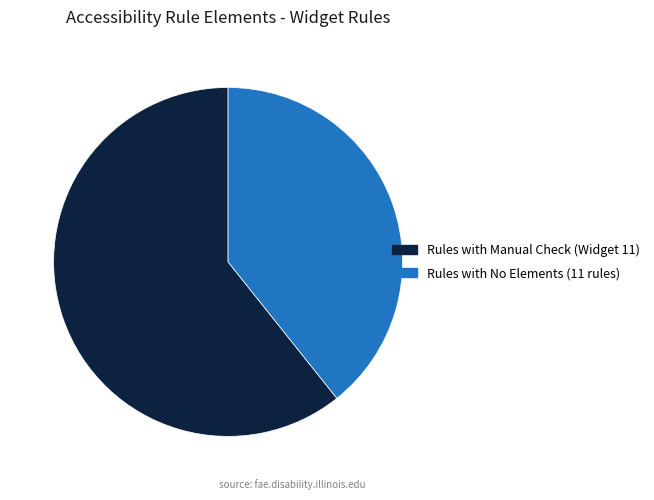

The Rules with No Elements (11 rules) slice represents 50% of the pie. True or false?

False